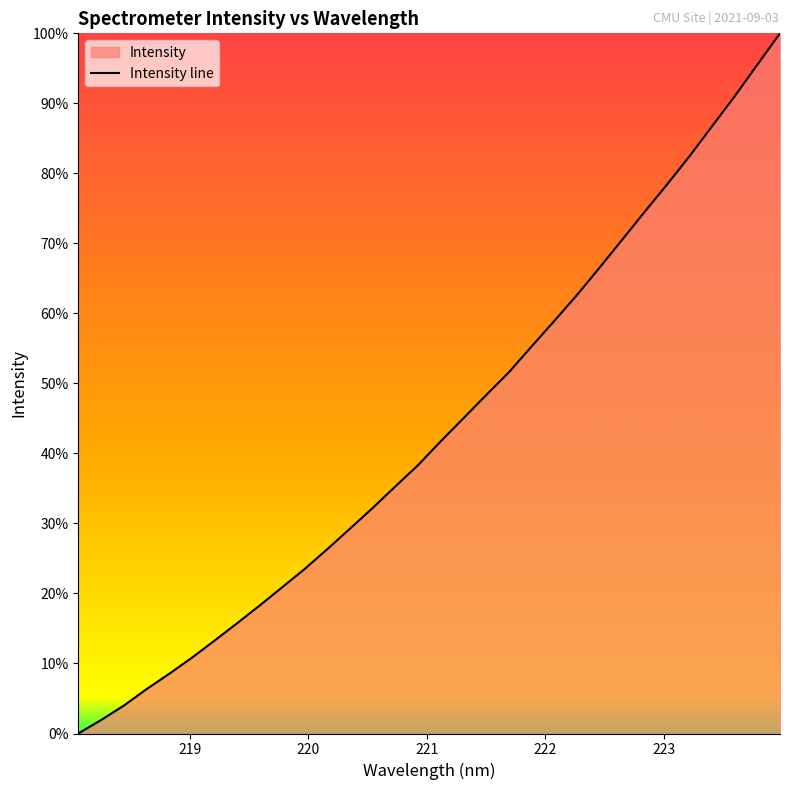

What is the maximum value shown in the chart?

100.0